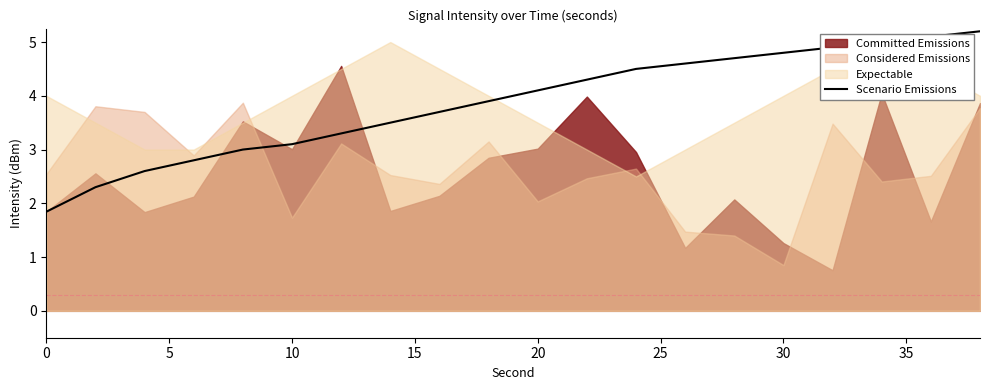

How many data points are less than 4?

10